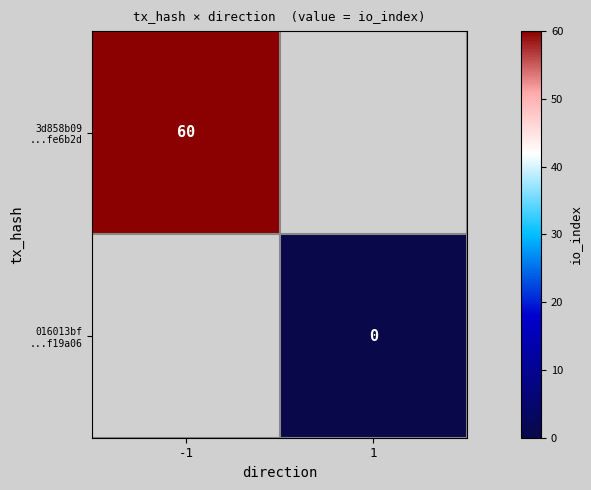

Which has a higher value, 1 or -1?

-1